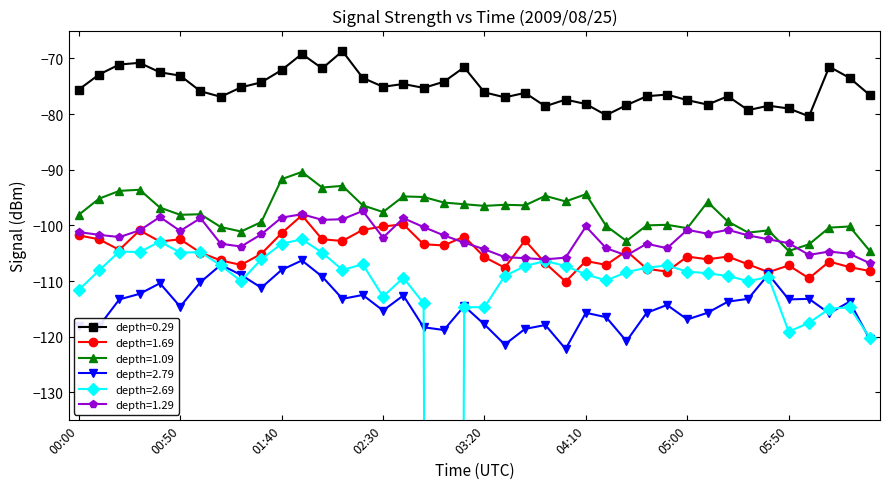

True or false: depth=2.79 and depth=1.09 intersect in this chart.

False